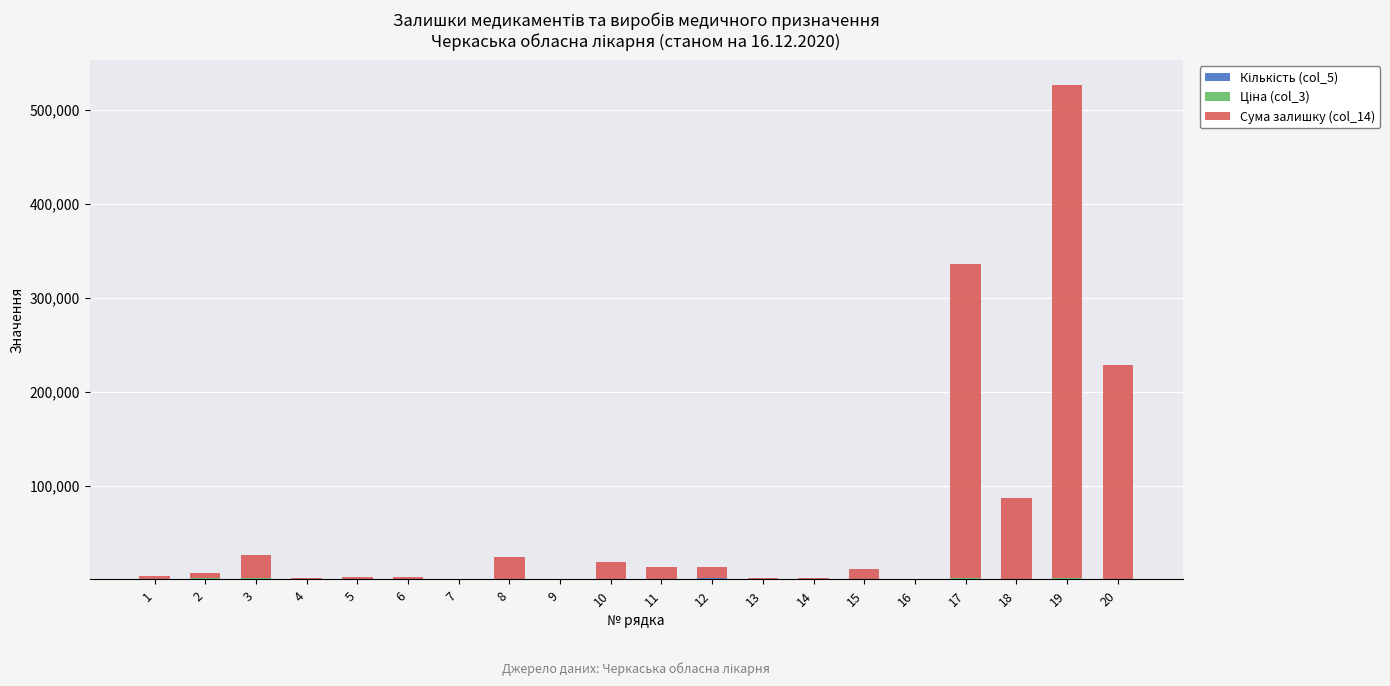

At which category is the sum across all series the highest?

19